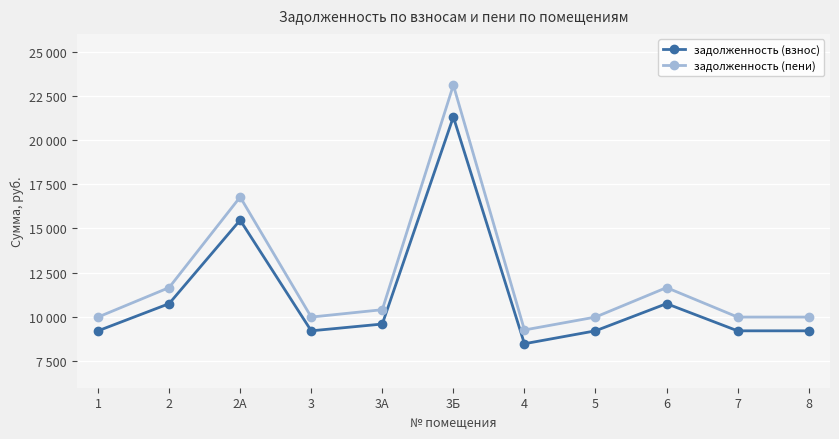

At which category does задолженность (пени) reach its first local valley?

3